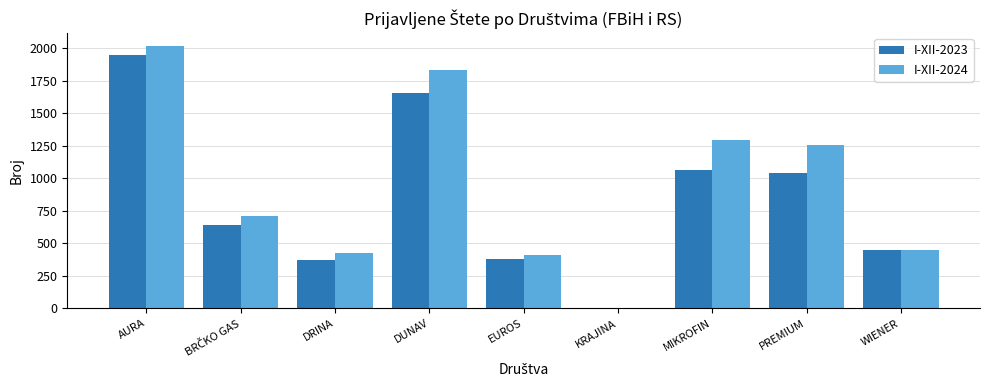

How many data points does each series have?

9